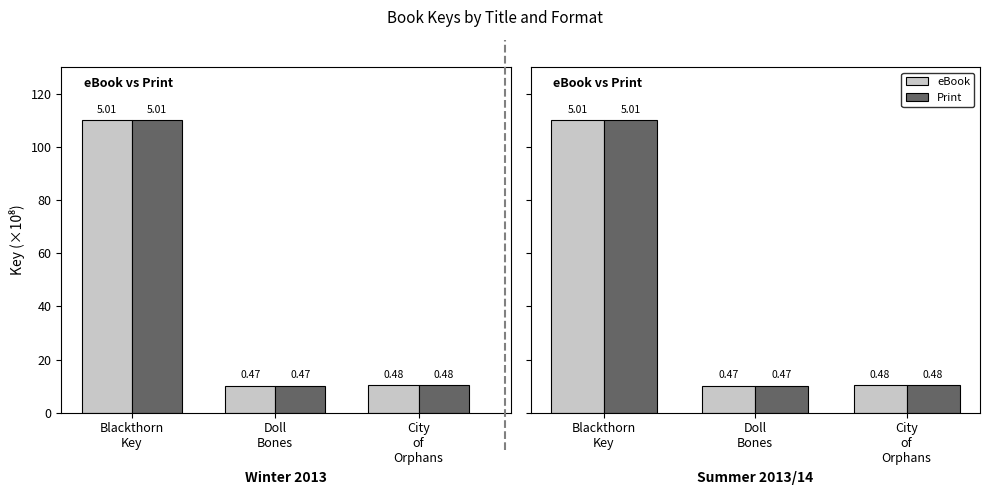

What is the value of the Print bar at the 2nd from the left?

10.2